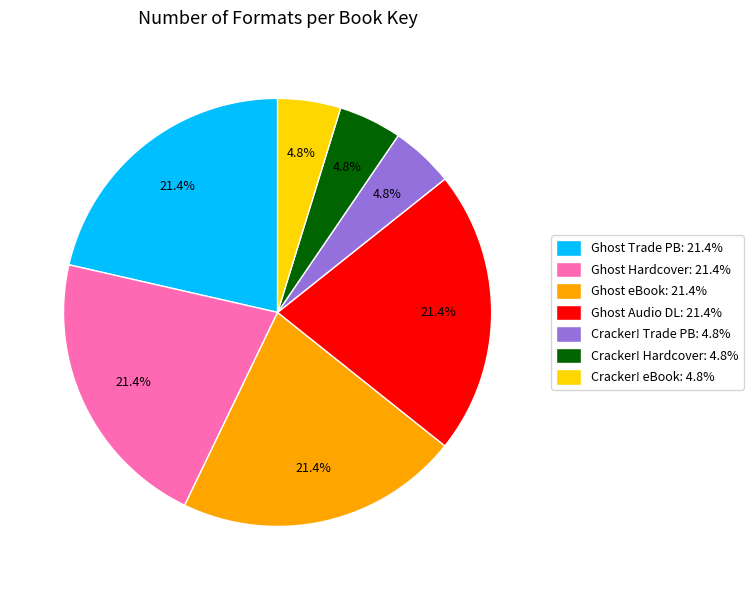

What portion of the pie excludes Ghost Trade PB: 21.4%?

78.6%